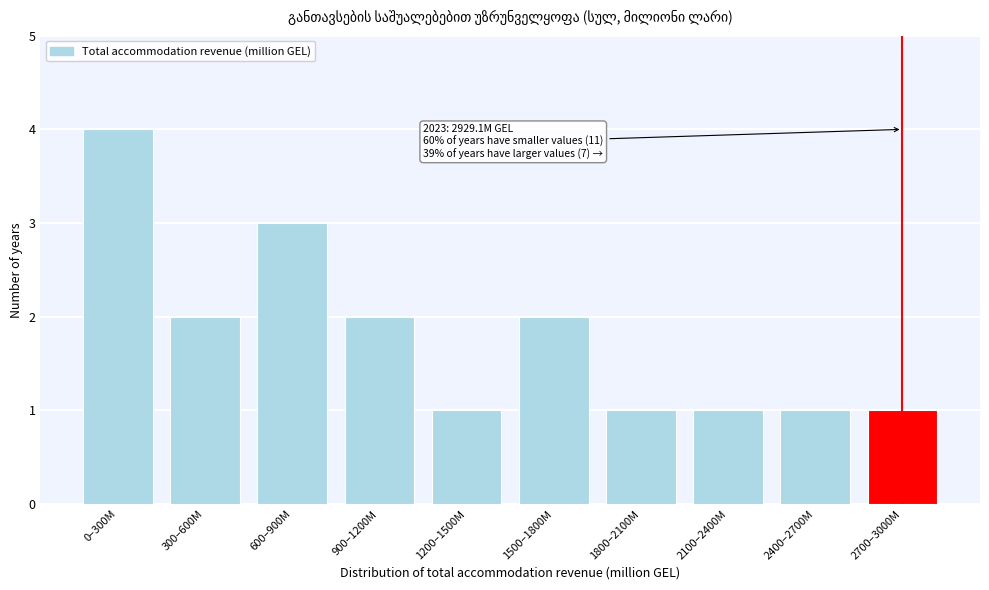

Reading left to right, transcribe all the data shown in this chart.

0–300M=4	300–600M=2	600–900M=3	900–1200M=2	1200–1500M=1	1500–1800M=2	1800–2100M=1	2100–2400M=1	2400–2700M=1	2700–3000M=1